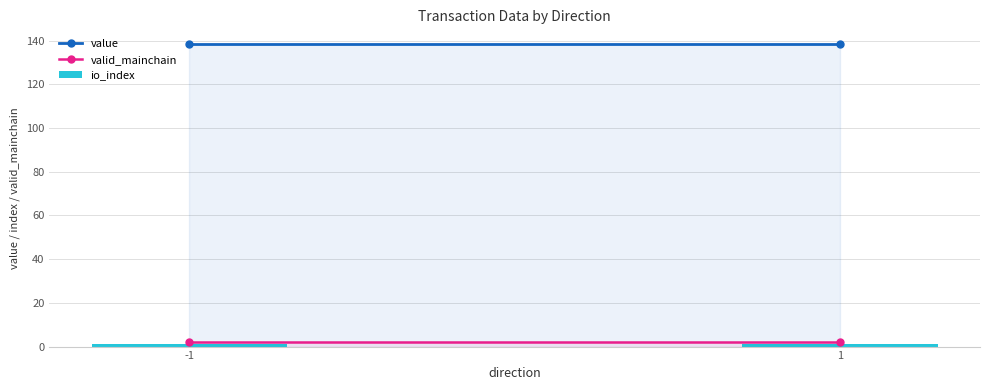

Which series has the largest total across all categories?

value